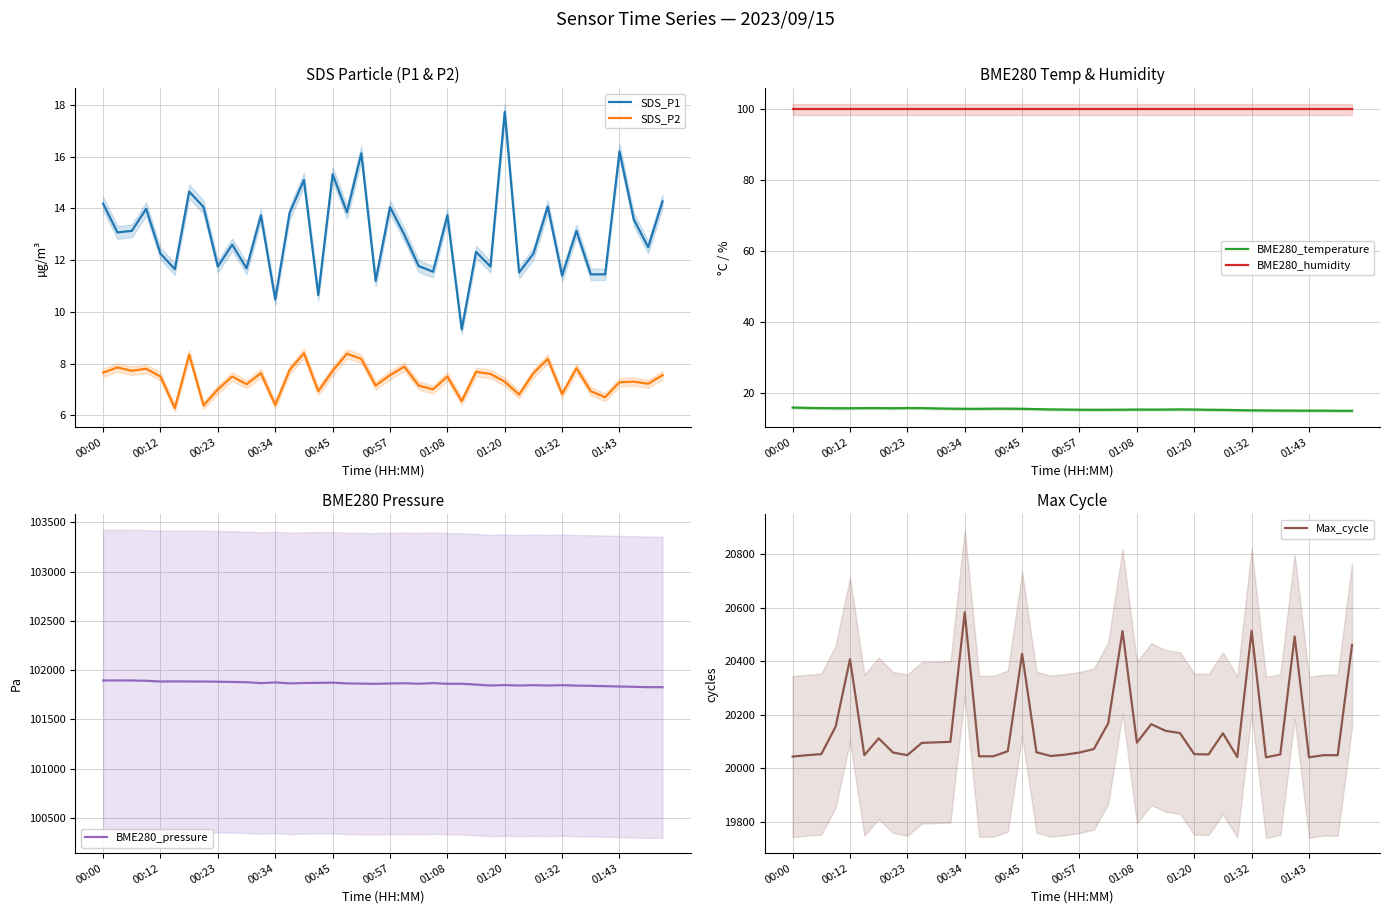

How many values in the BME280_temperature series exceed 15?

34